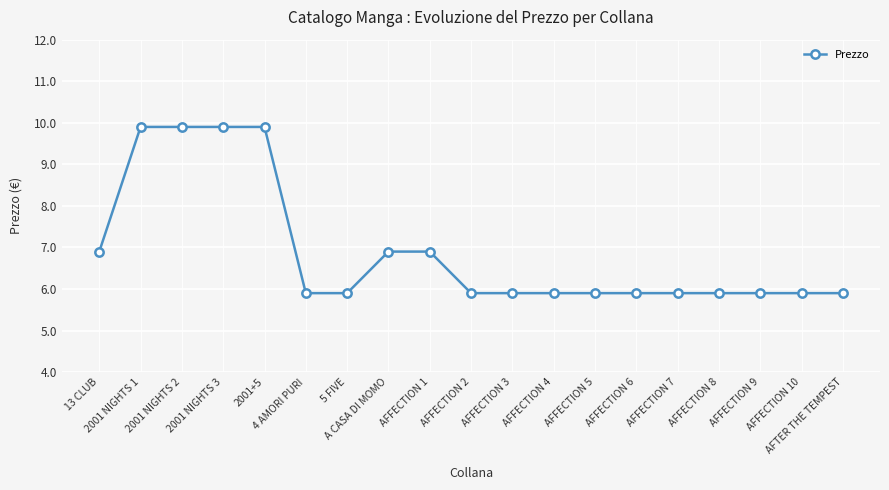

The value at AFFECTION 6 is 9.7. True or false?

False